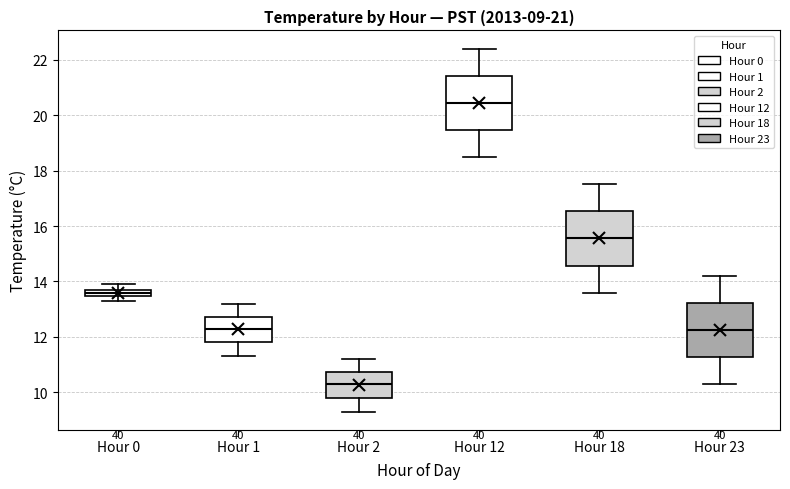

Which box's median line is the highest?

Hour 12